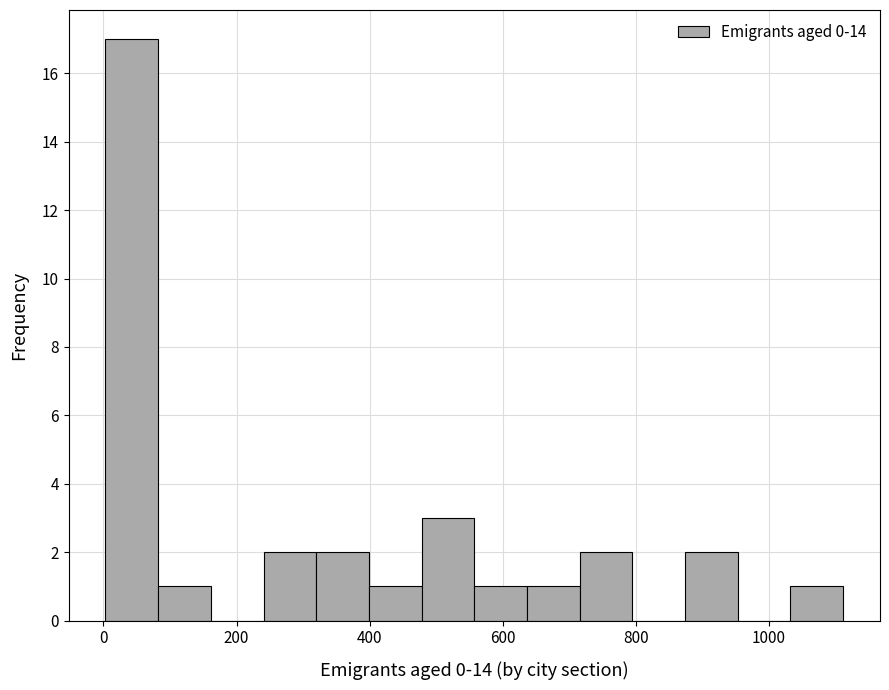

Read against the x-axis, roughly where is the centre of the tallest bar?

40